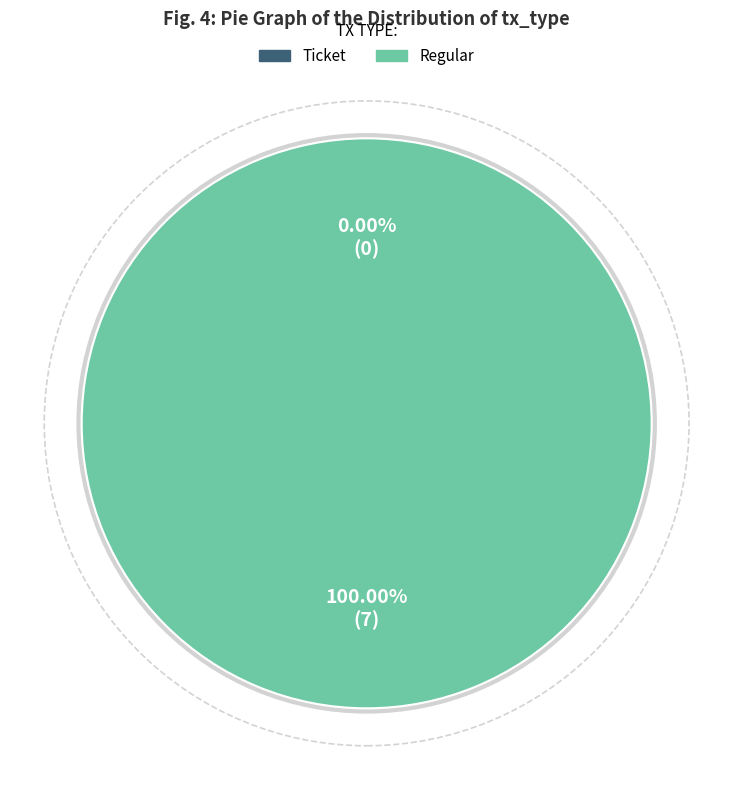

How many slices are in this pie chart?

2